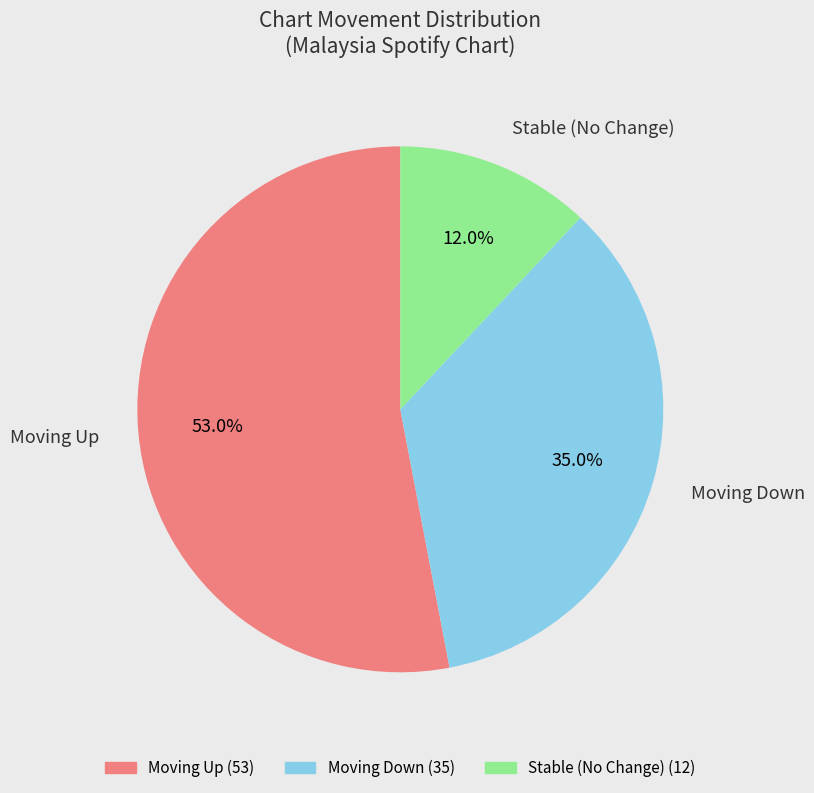

Is there a majority slice in this chart?

Yes